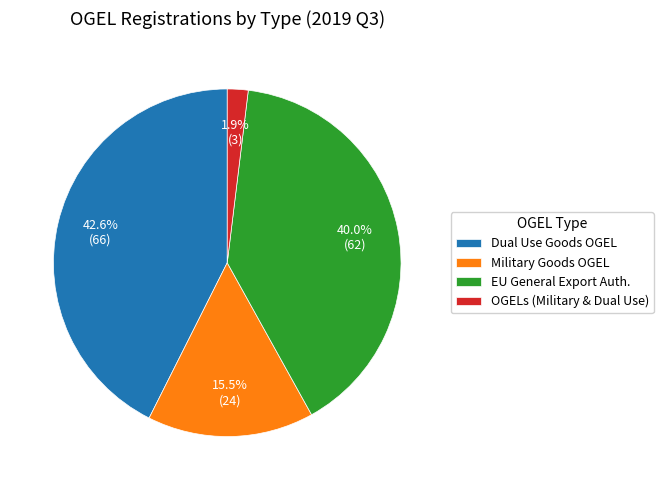

How many segments does this pie chart have?

4